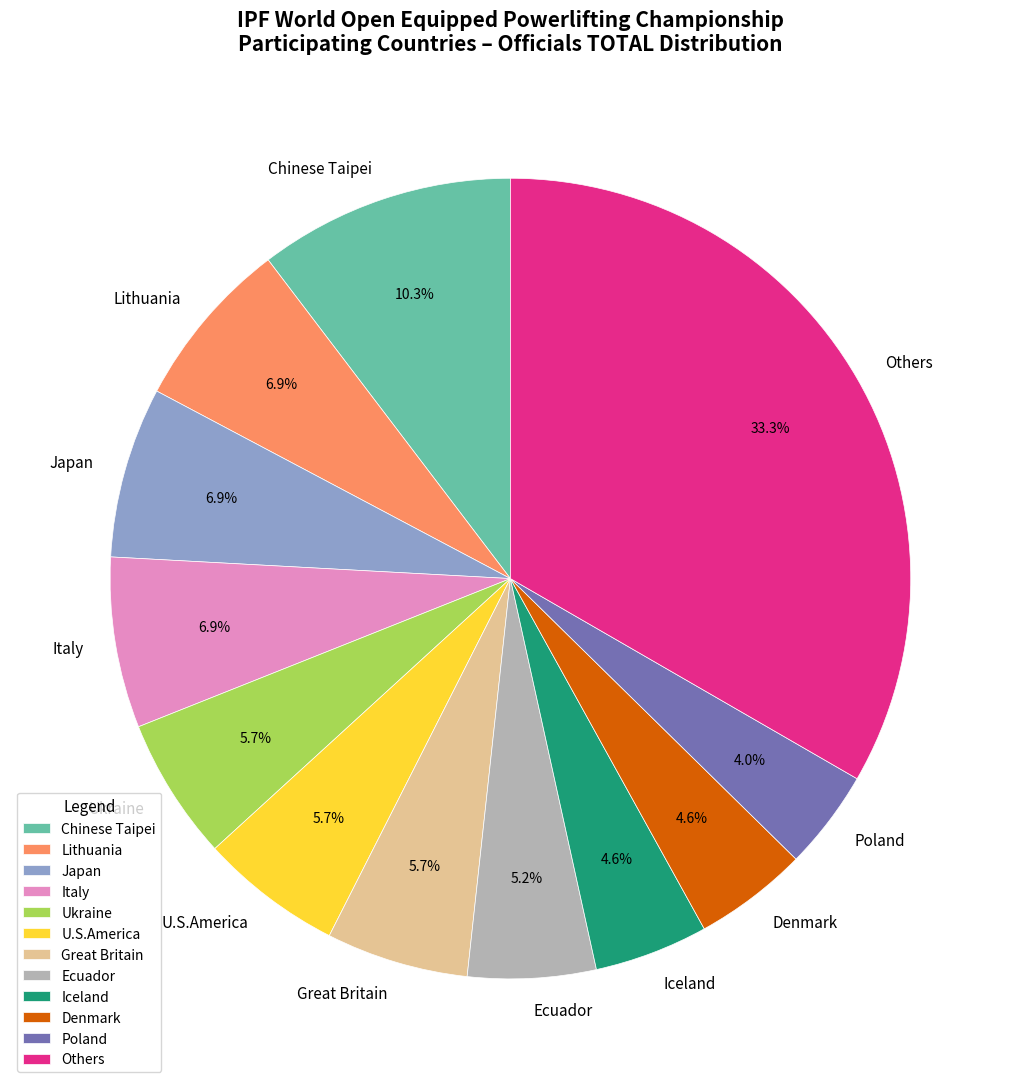

What portion of the pie excludes Italy?

93.1%